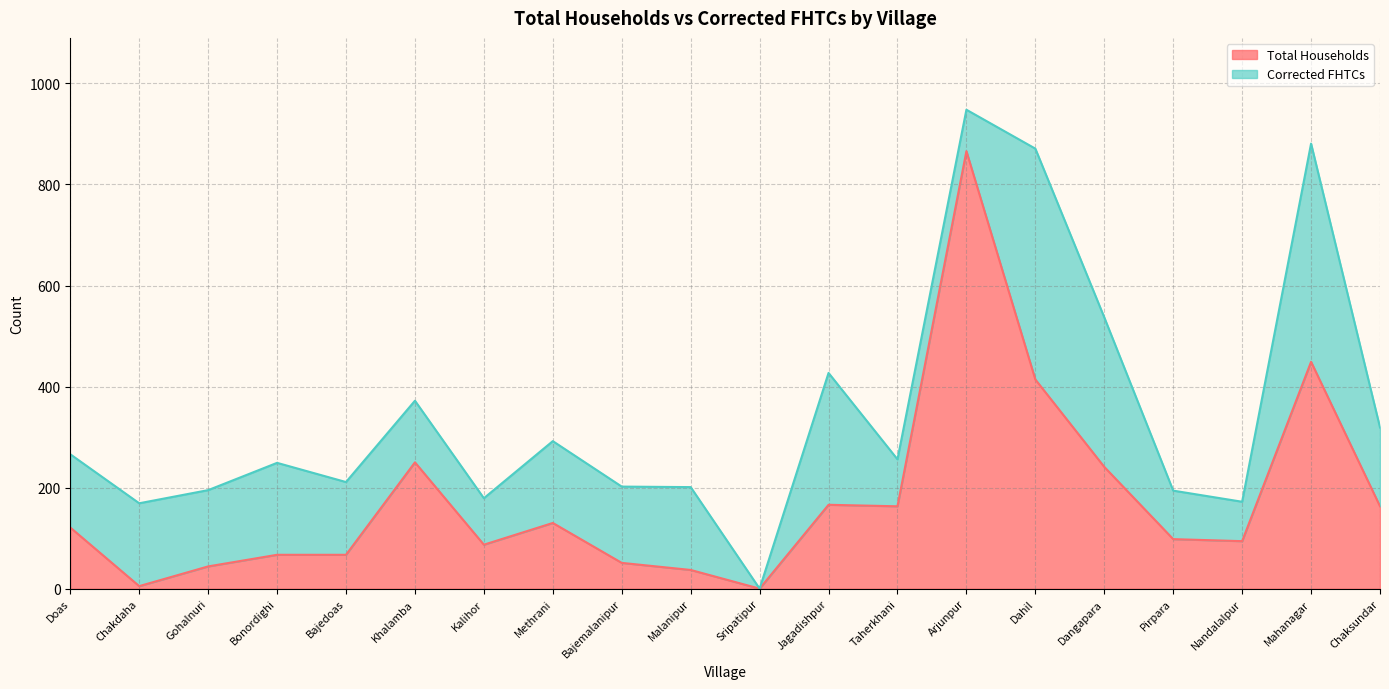

Which label corresponds to the largest value in the chart?

Arjunpur